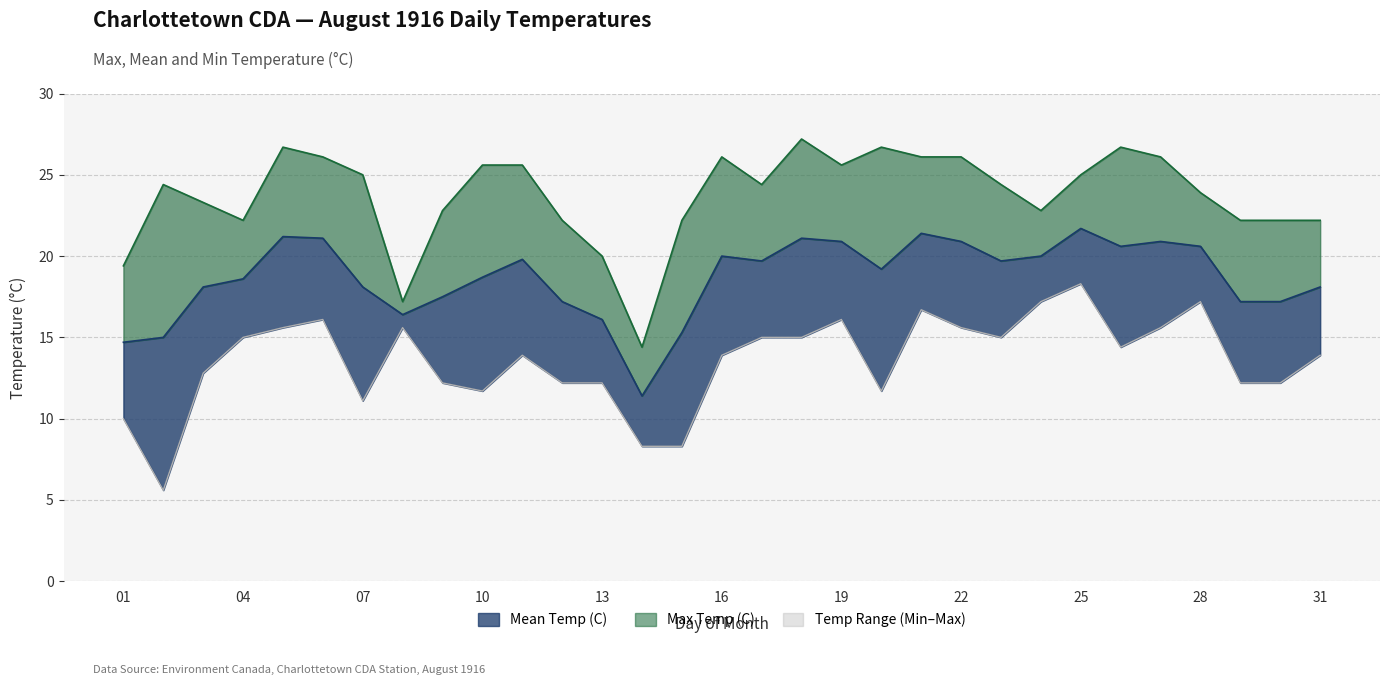

Is it true that Mean Temp (C) equals 36.3 at 05?

False